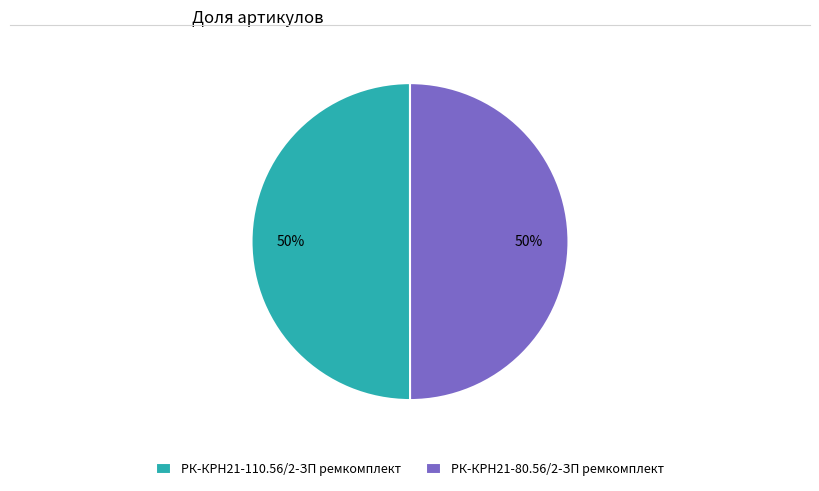

Do РК-КРН21-110.56/2-ЗП ремкомплект and РК-КРН21-80.56/2-ЗП ремкомплект together represent more than half of the pie?

Yes